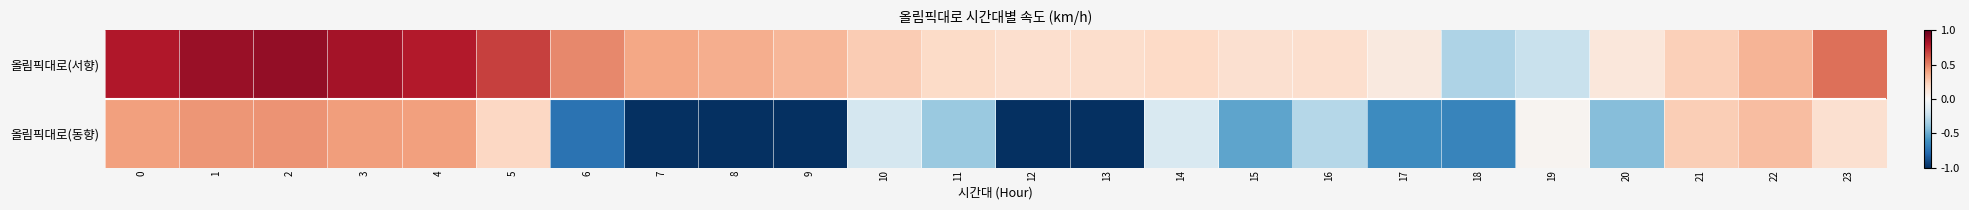

What is the difference between the highest and lowest values at 20?

0.5